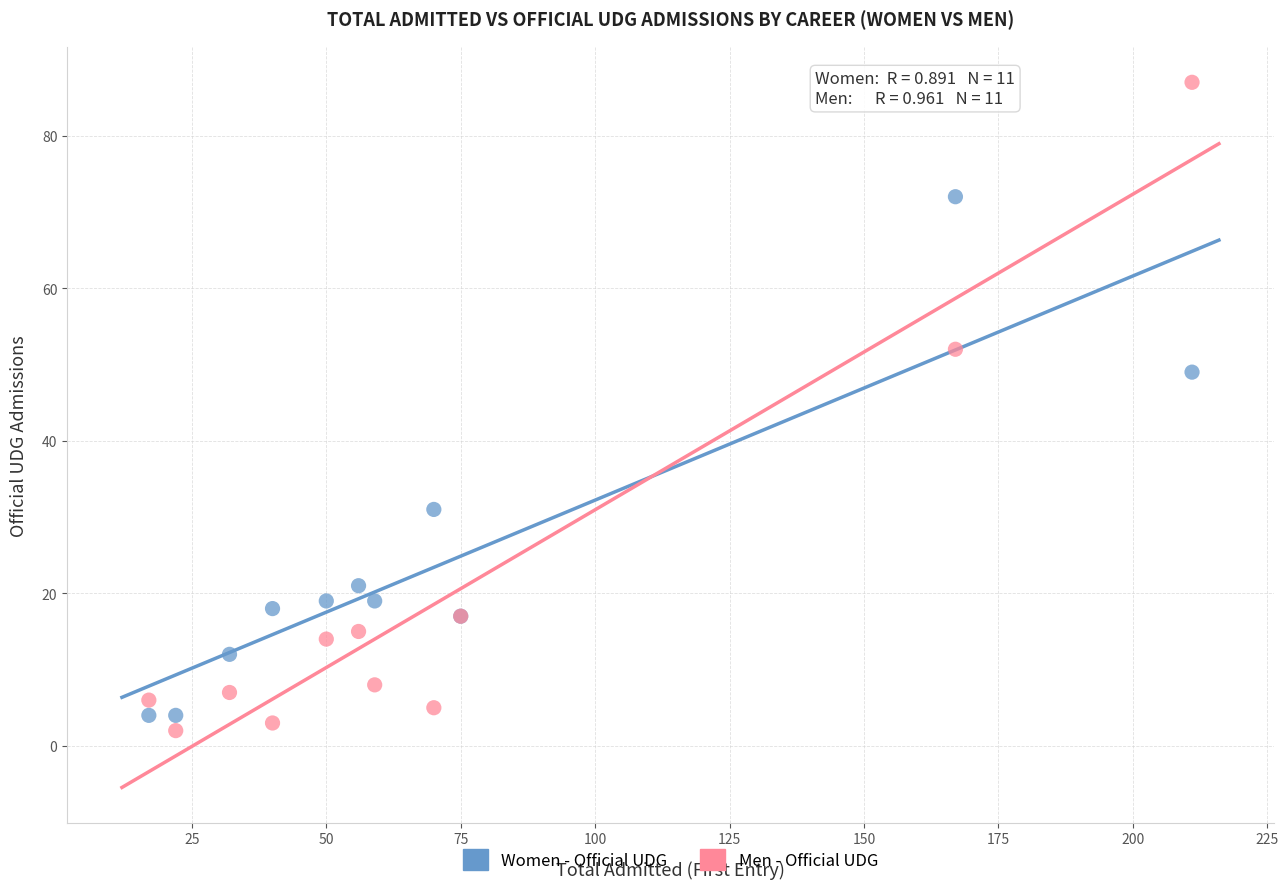

In the Men - Official UDG series, what Y value is closest to 44?

52